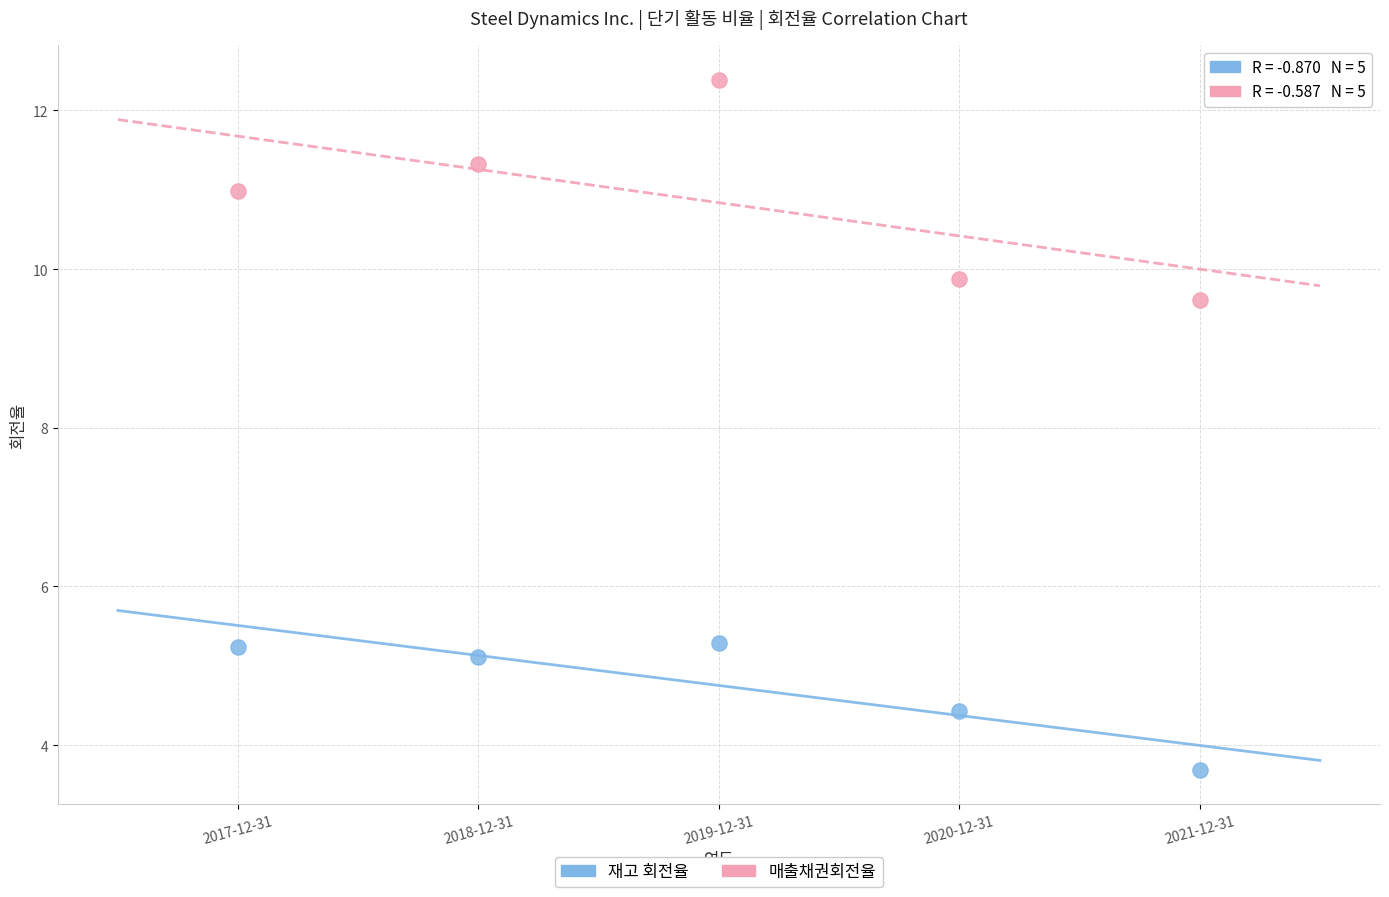

Across all series, what Y value is closest to 8?

9.6